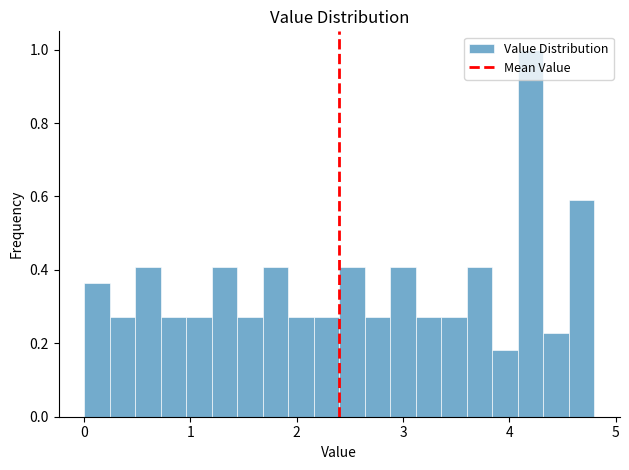

Read against the x-axis, roughly where is the centre of the tallest bar?

4.2